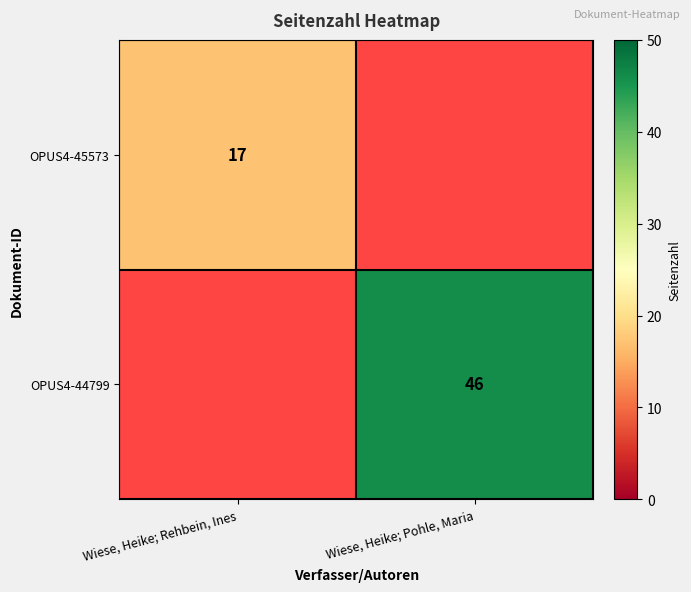

True or false: OPUS4-45573 has a value of 17 at Wiese, Heike; Rehbein, Ines.

True